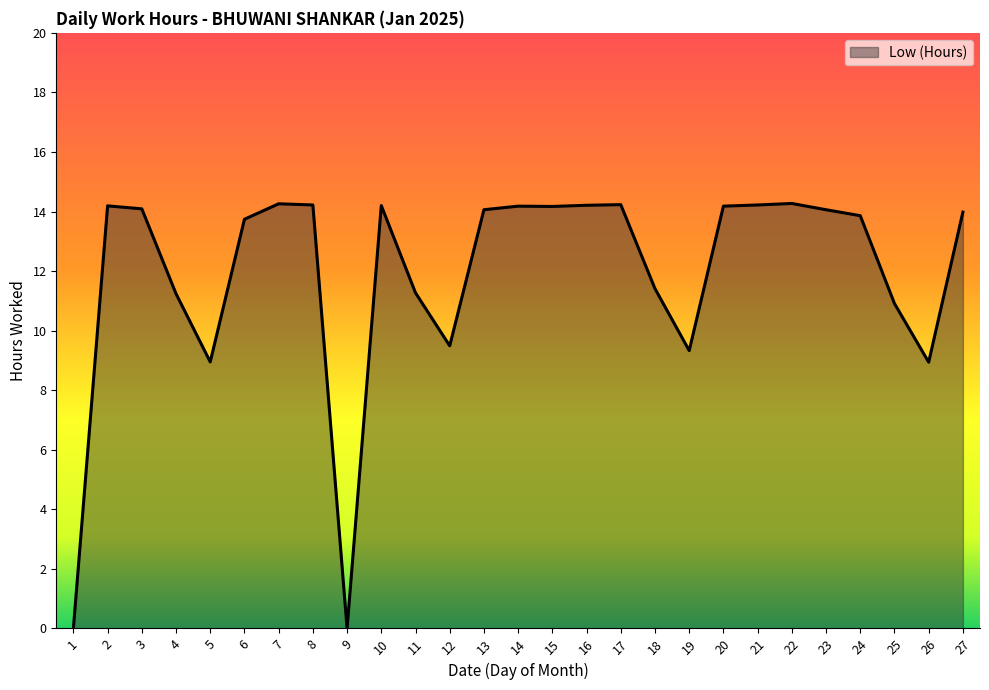

What is the maximum value shown in the chart?

14.3